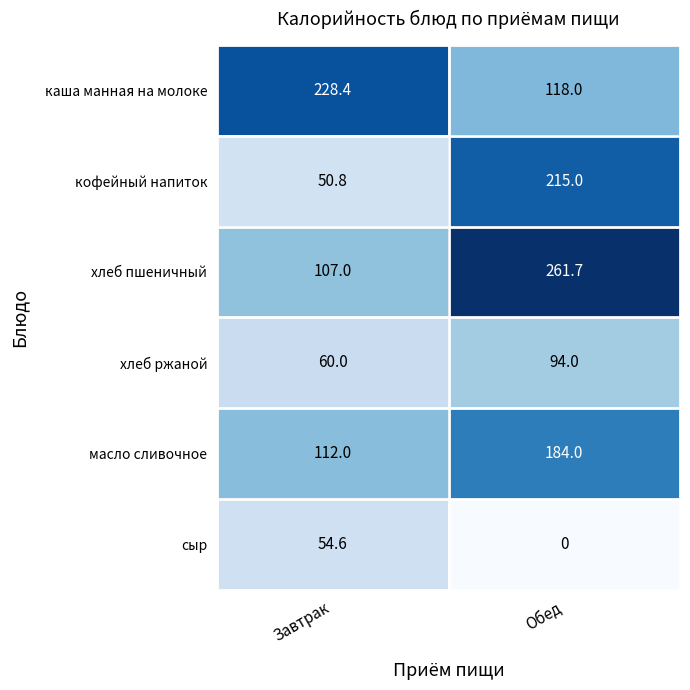

What is the sum of all масло сливочное values?

296.0